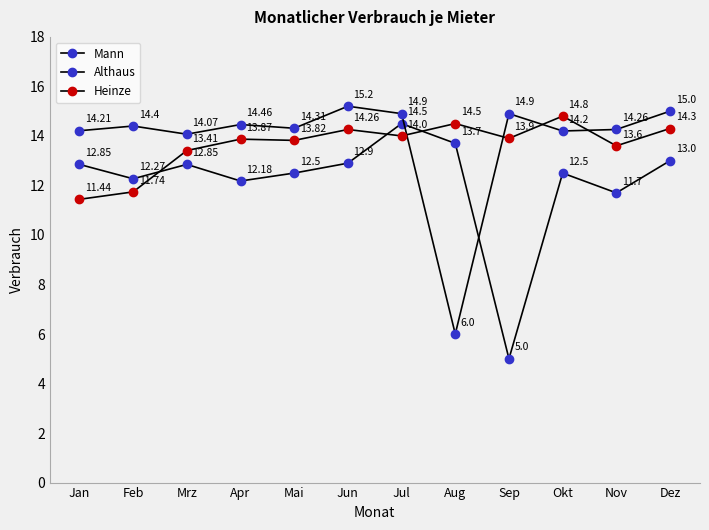

How many data points in Althaus are above 14?

11